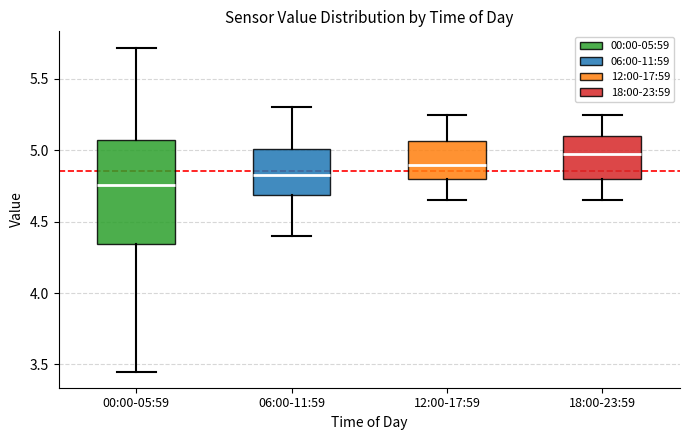

Comparing the boxes themselves (not the whiskers), which one is the tallest?

00:00-05:59